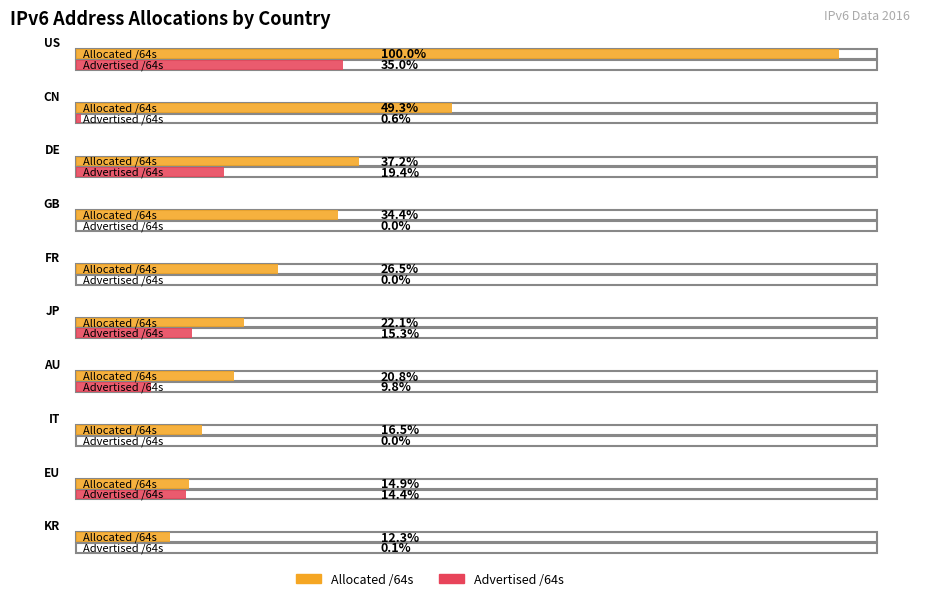

The value of Advertised /64s at DE is 35454955552768. True or false?

True